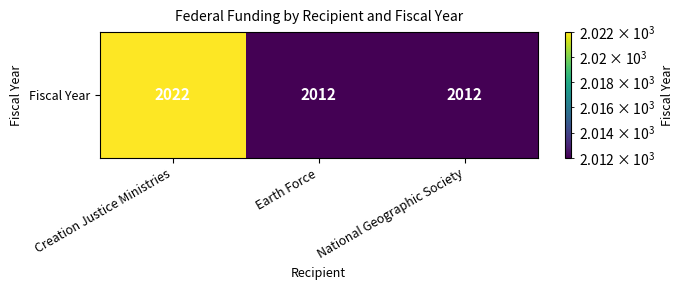

What is the change in value from Creation Justice Ministries to National Geographic Society?

-10